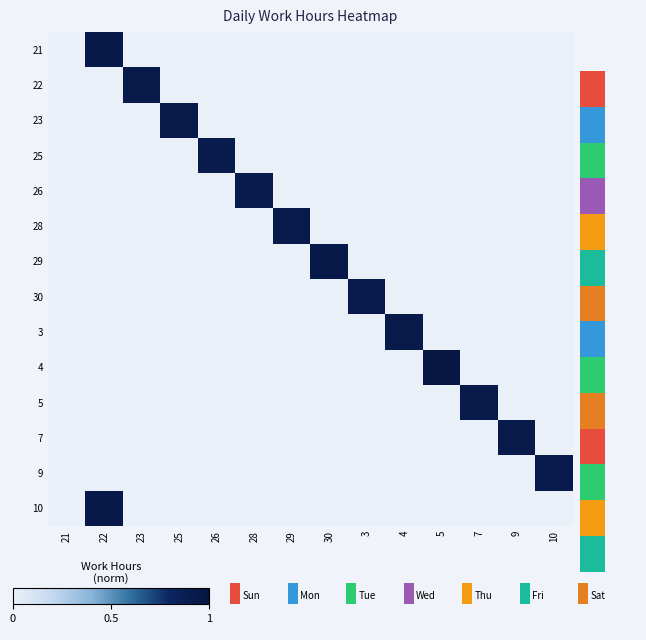

Rank the series by their maximum value, from lowest to highest.

25, 26, 30, 28, 9, 23, 3, 22, 5, 7, 21, 29, 10, 4